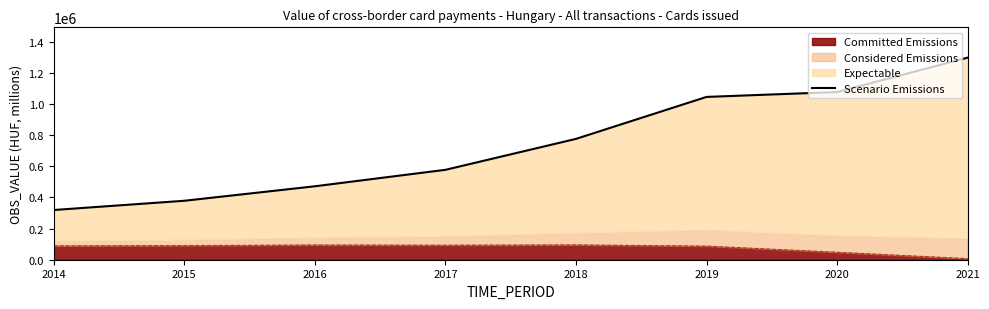

Reading right to left, list all the values displayed in this chart.

2021=1296981.5	2020=1076257.0	2019=1044905.0	2018=775596.0	2017=576985.0	2016=471367.0	2015=378378.0	2014=319083.0